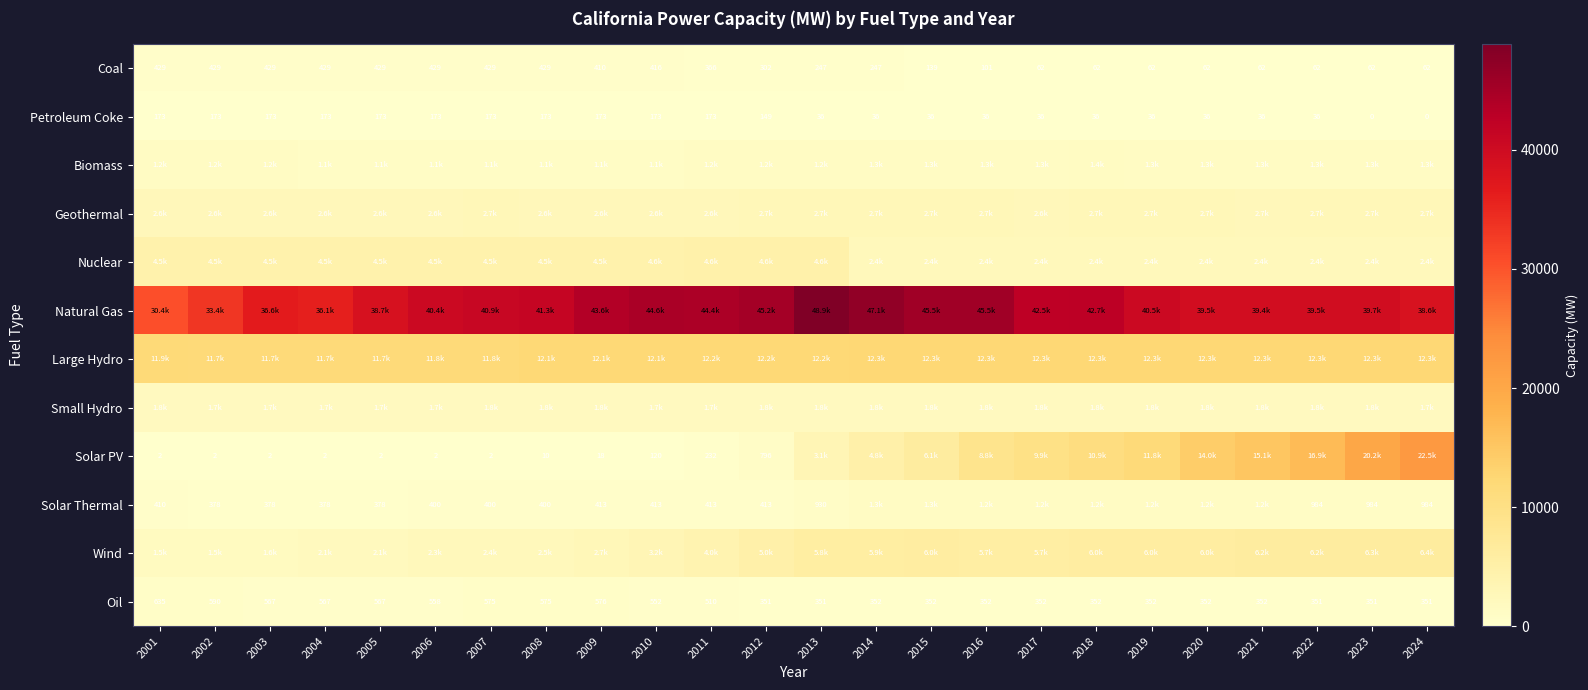

At which category is the sum across all series the highest?

2024